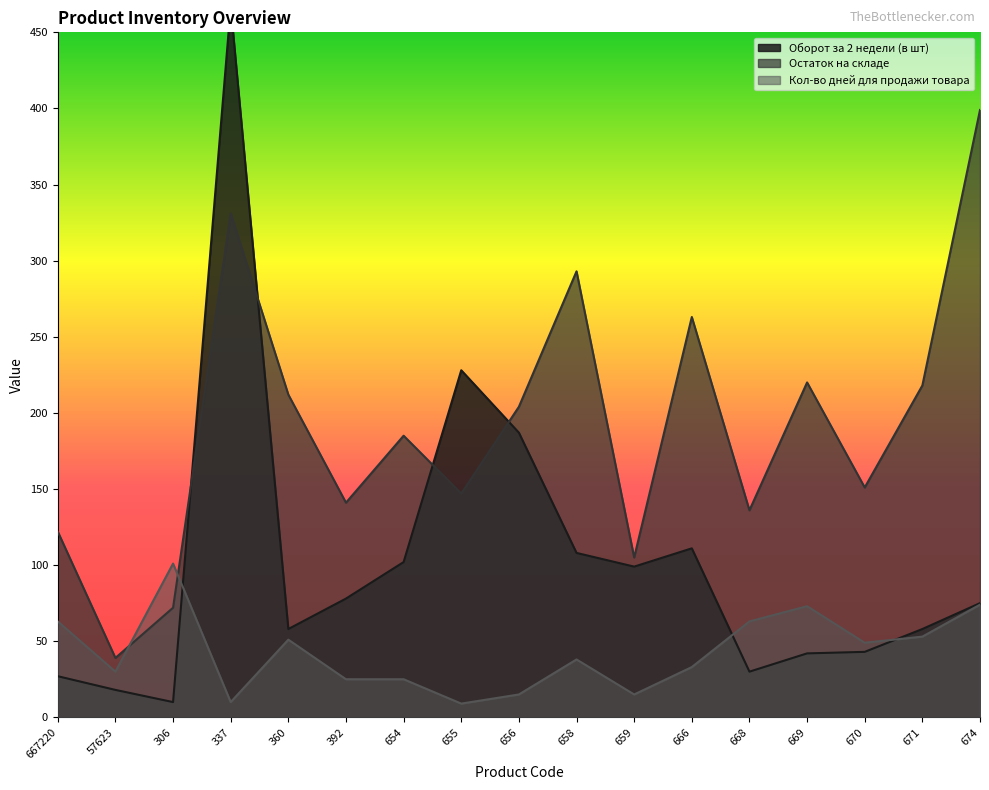

Which series has the largest total across all categories?

Остаток на складе